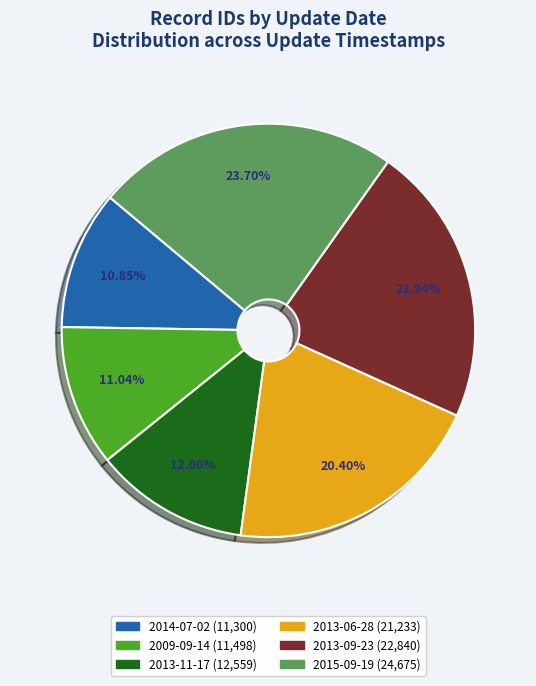

Does 2013-09-23 represent more than half of the total?

No